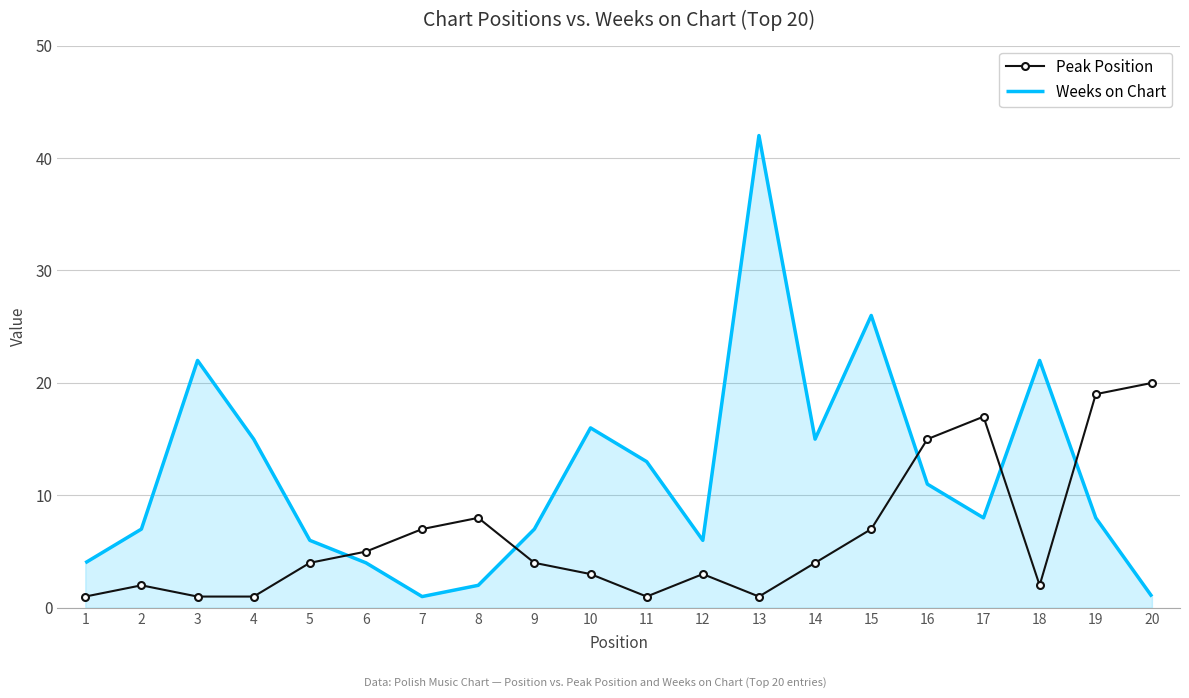

Which series has the largest range (max minus min)?

Weeks on Chart